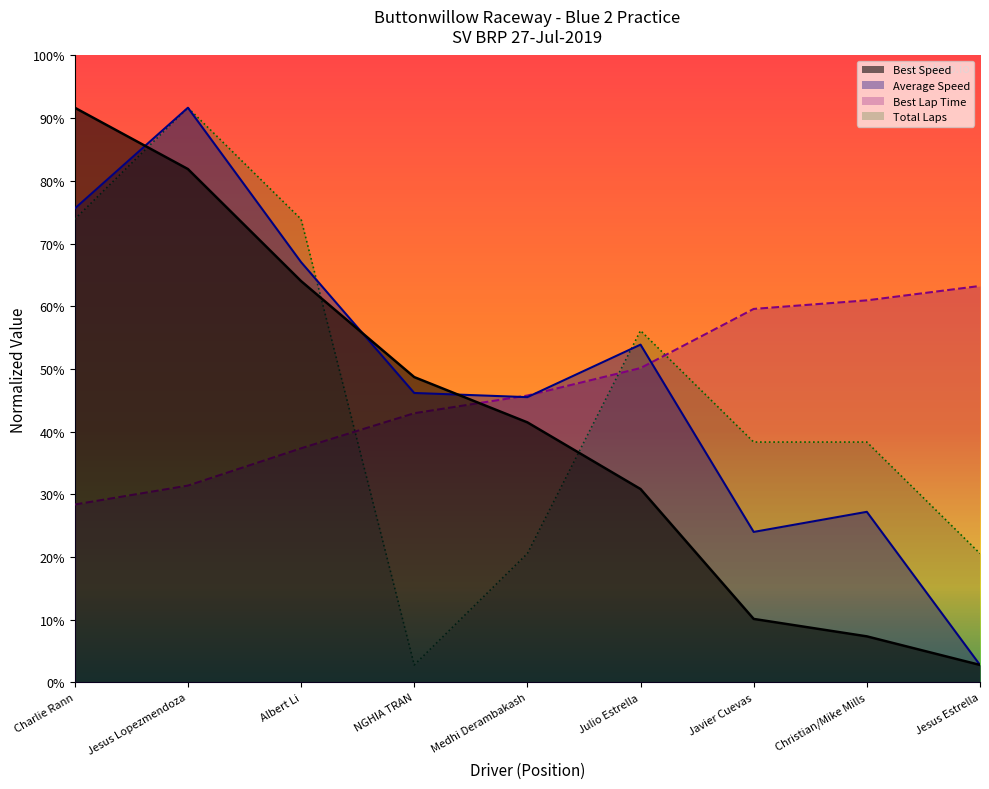

Which category has the lowest value in the Total Laps series?

NGHIA TRAN